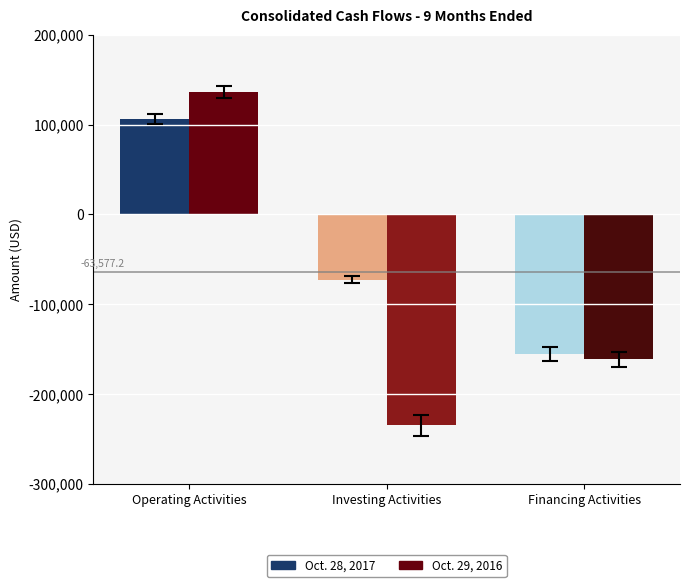

Rank the series by their average value, from highest to lowest.

Oct. 28, 2017, Oct. 29, 2016